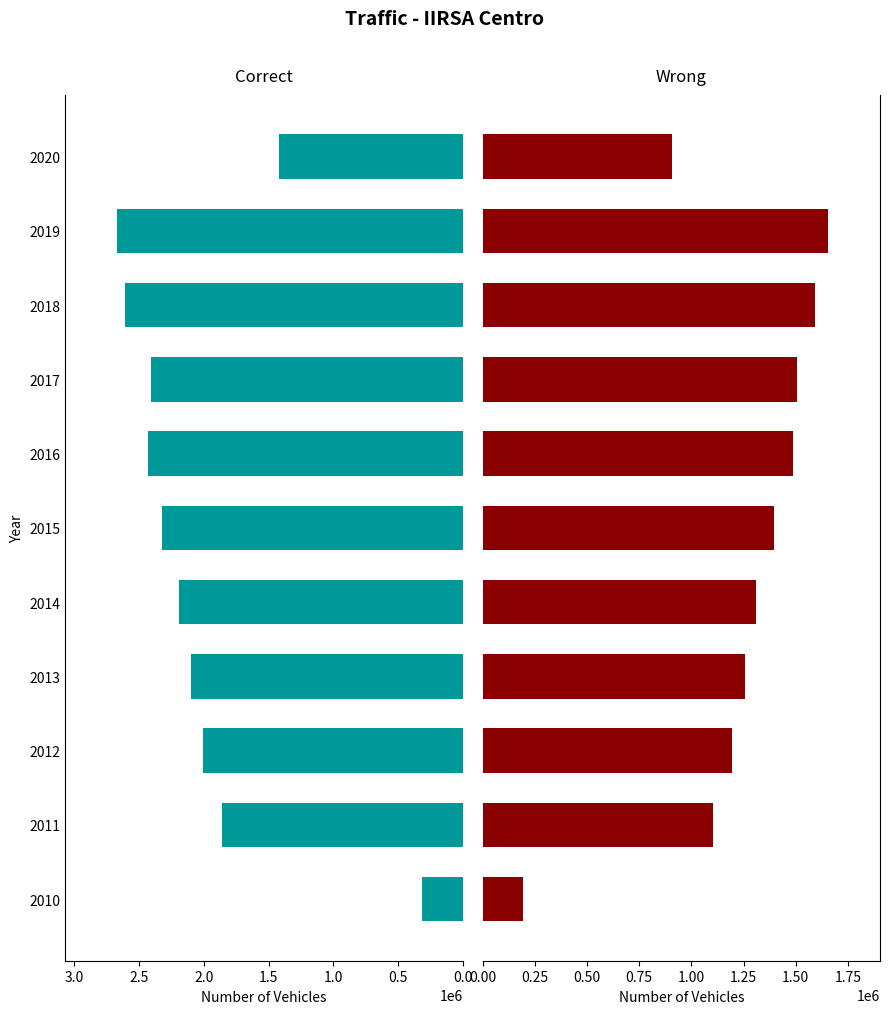

Rank the series by their average value, from highest to lowest.

Correct, Wrong